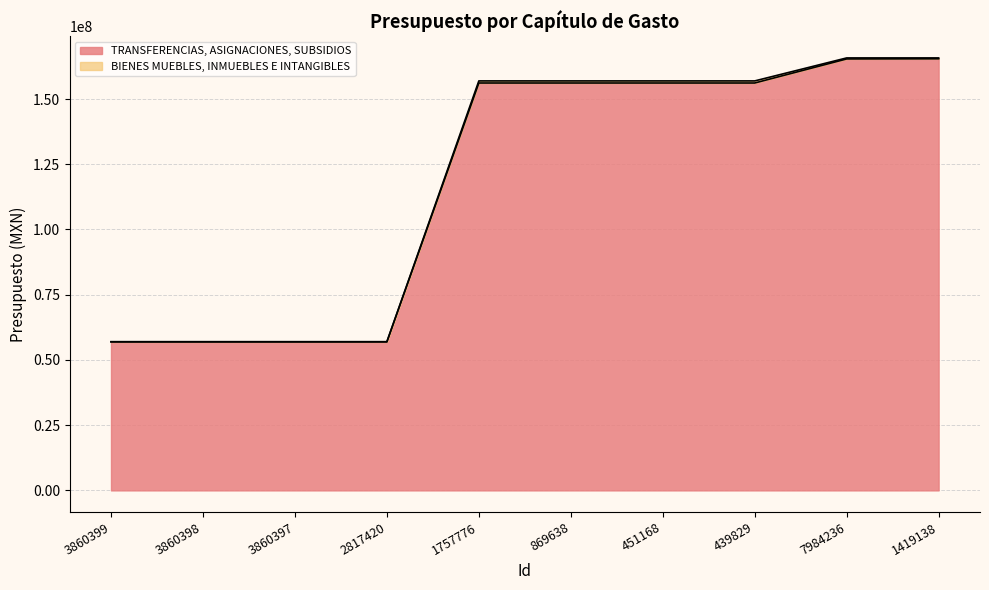

At which label does the data first exceed 156138530?

1757776